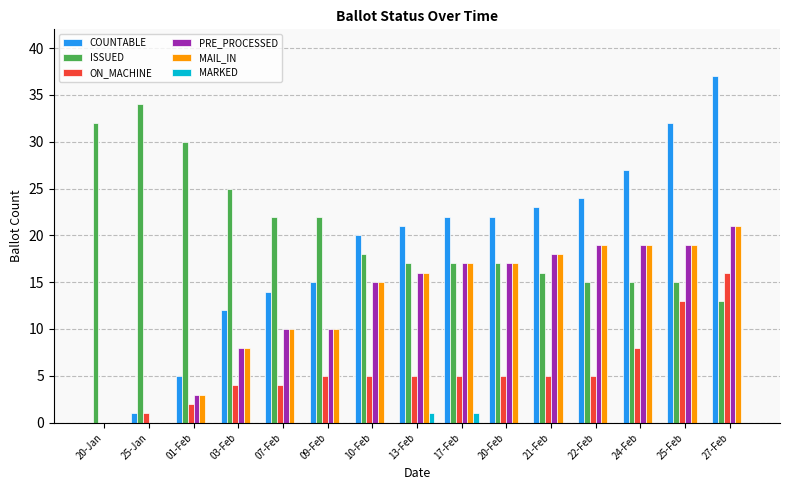

Is the value of MARKED at 03-Feb greater than the value of PRE_PROCESSED at 17-Feb?

No